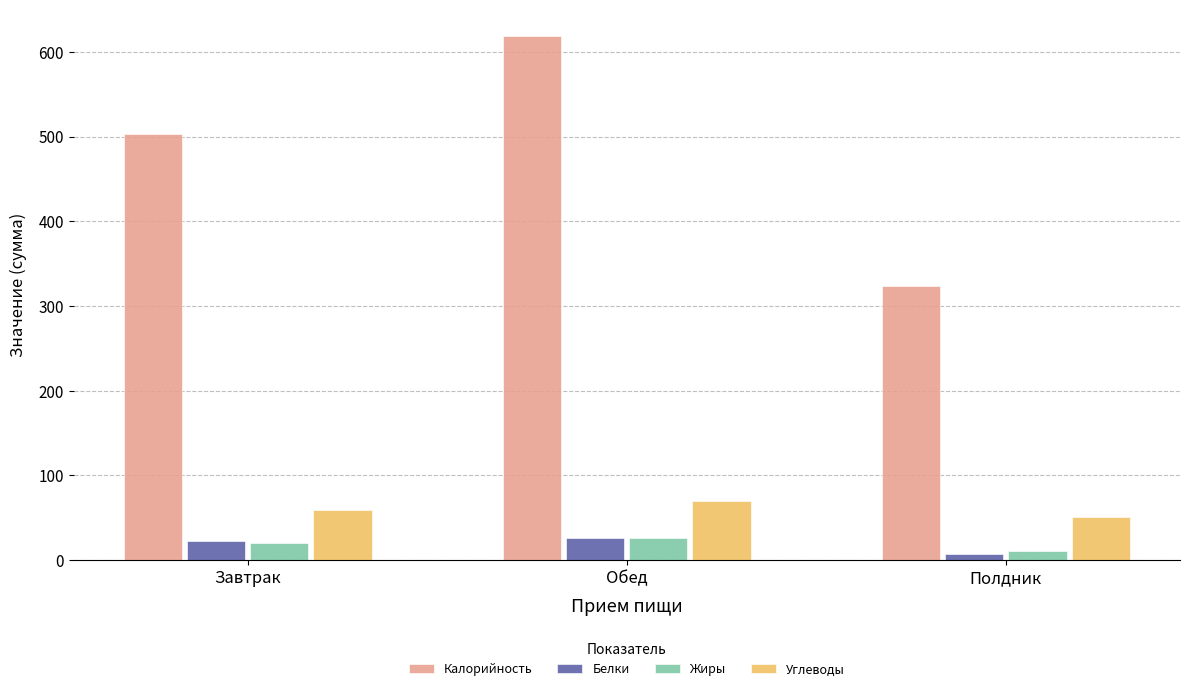

Count the number of categories in the chart.

3